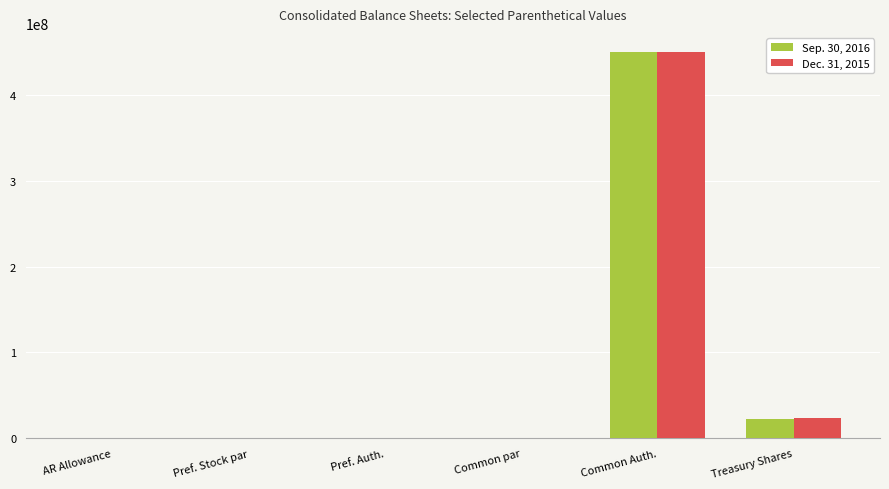

At which category is the sum across all series the highest?

Common Auth.